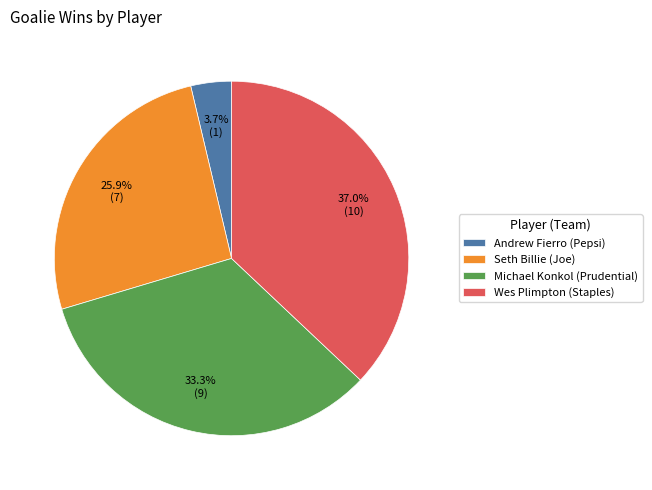

Count the number of slices in the pie.

4